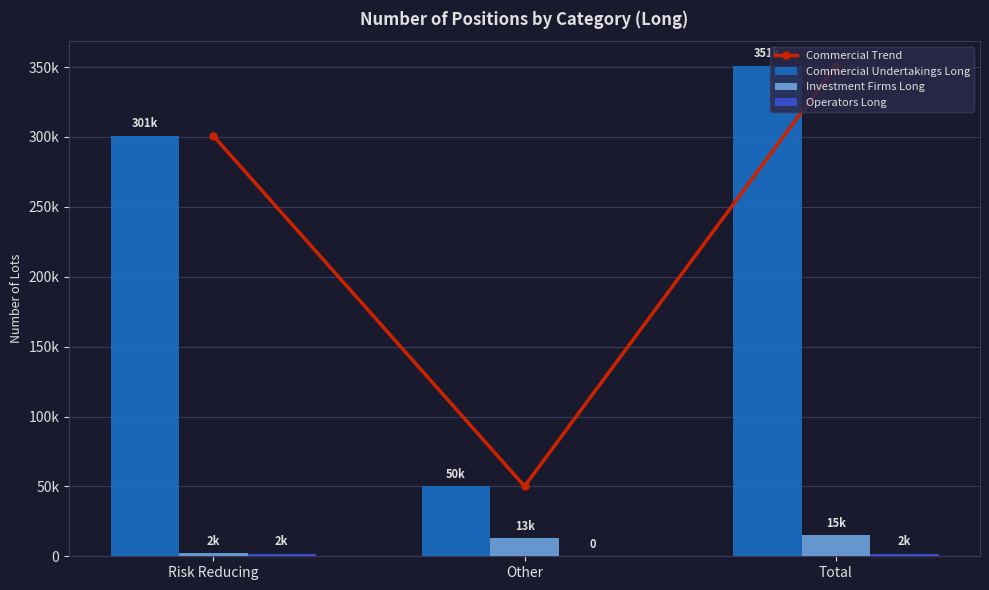

What is the value of the Investment Firms Long bar at the 1st from the left?

2225.0